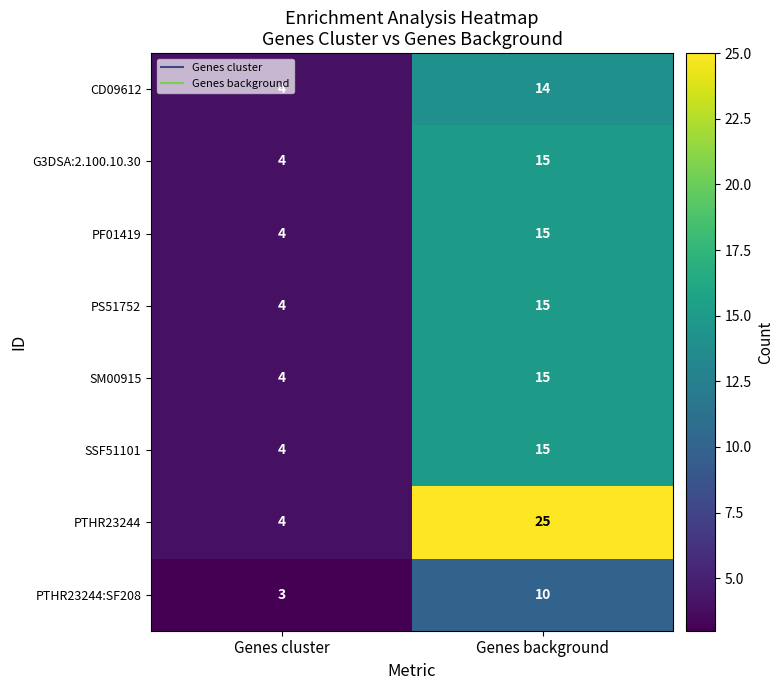

What is the smallest value displayed?

3